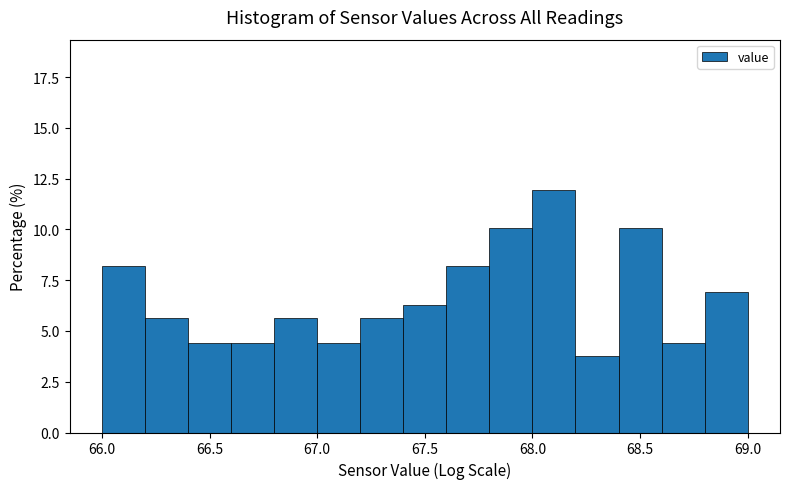

Over which range of the x-axis is the bar tallest?

68.0 to 68.2